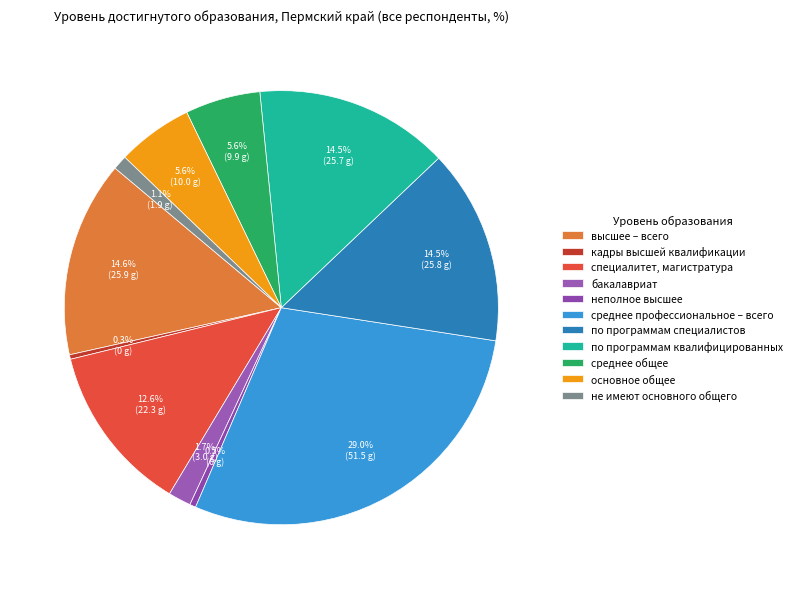

True or false: кадры высшей квалификации accounts for 9% of the total.

False